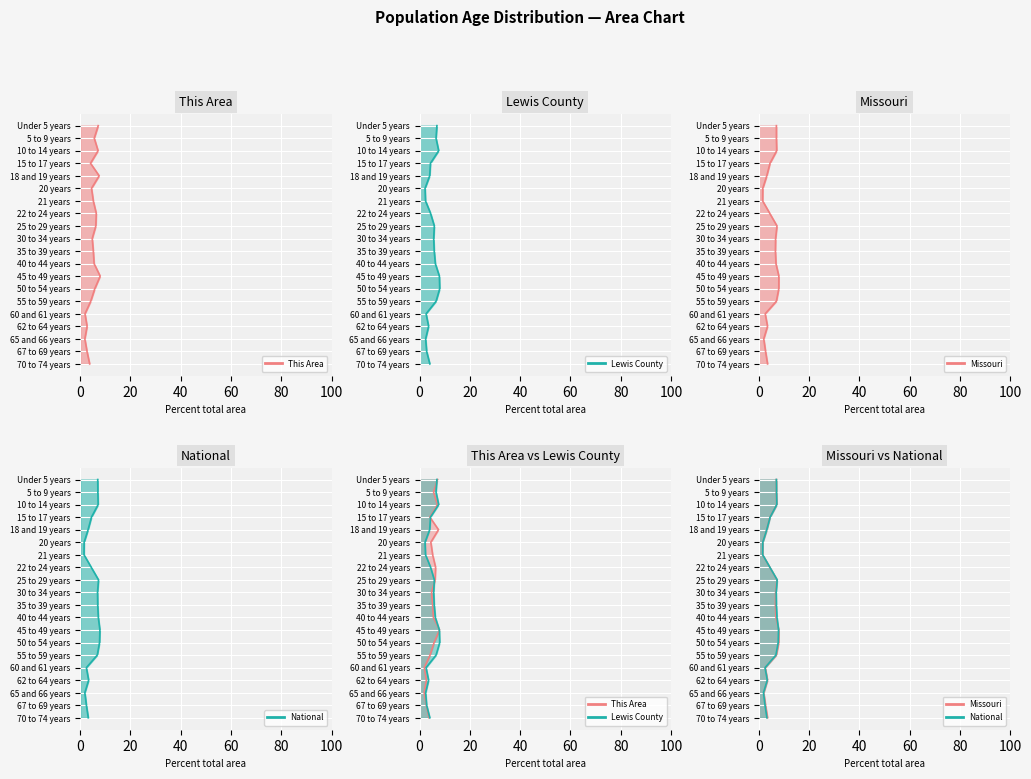

True or false: This Area line has a value of 8 at 18.

False